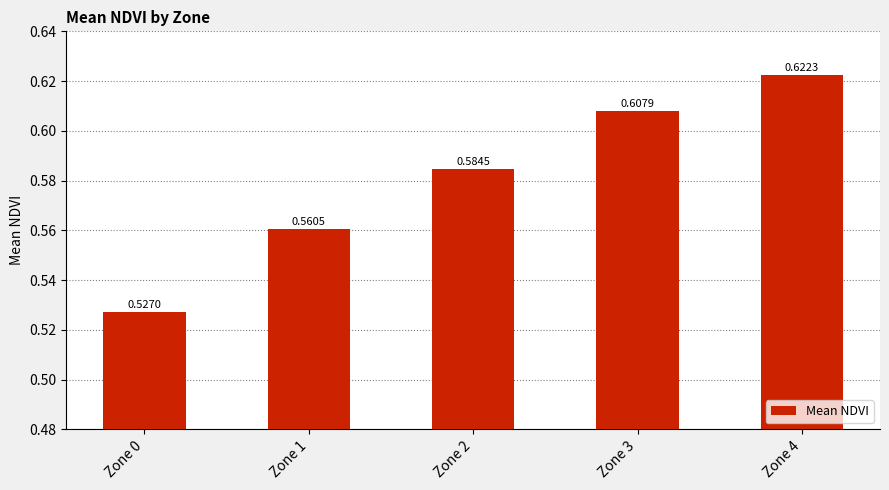

Does the chart contain stacked bars?

No